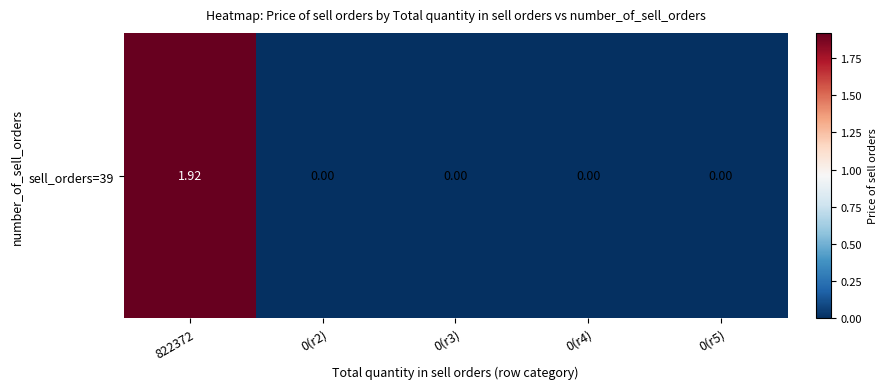

Which label corresponds to the smallest value in the chart?

0(r2)